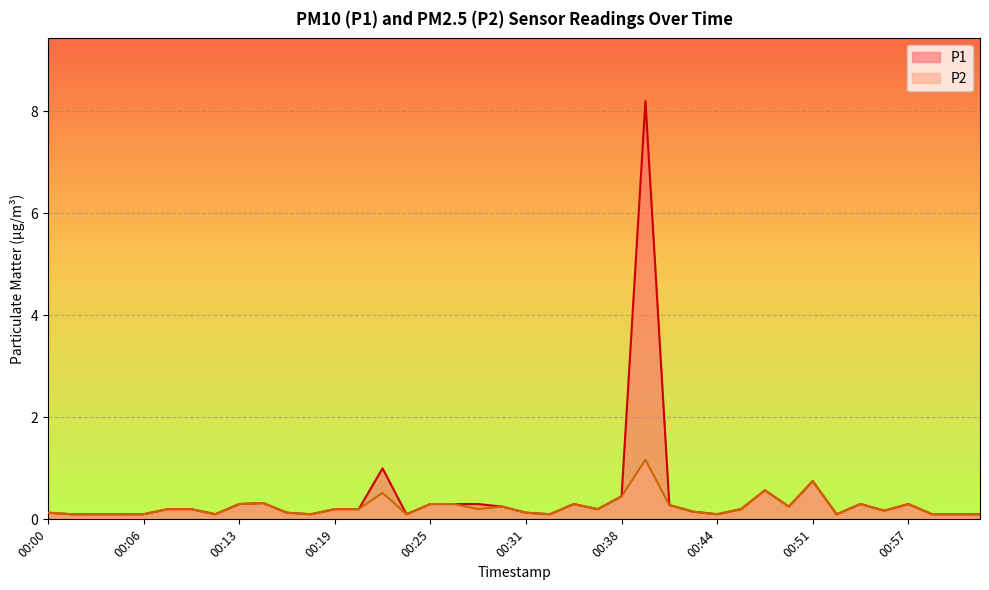

At how many categories does at least one series exceed 4?

1